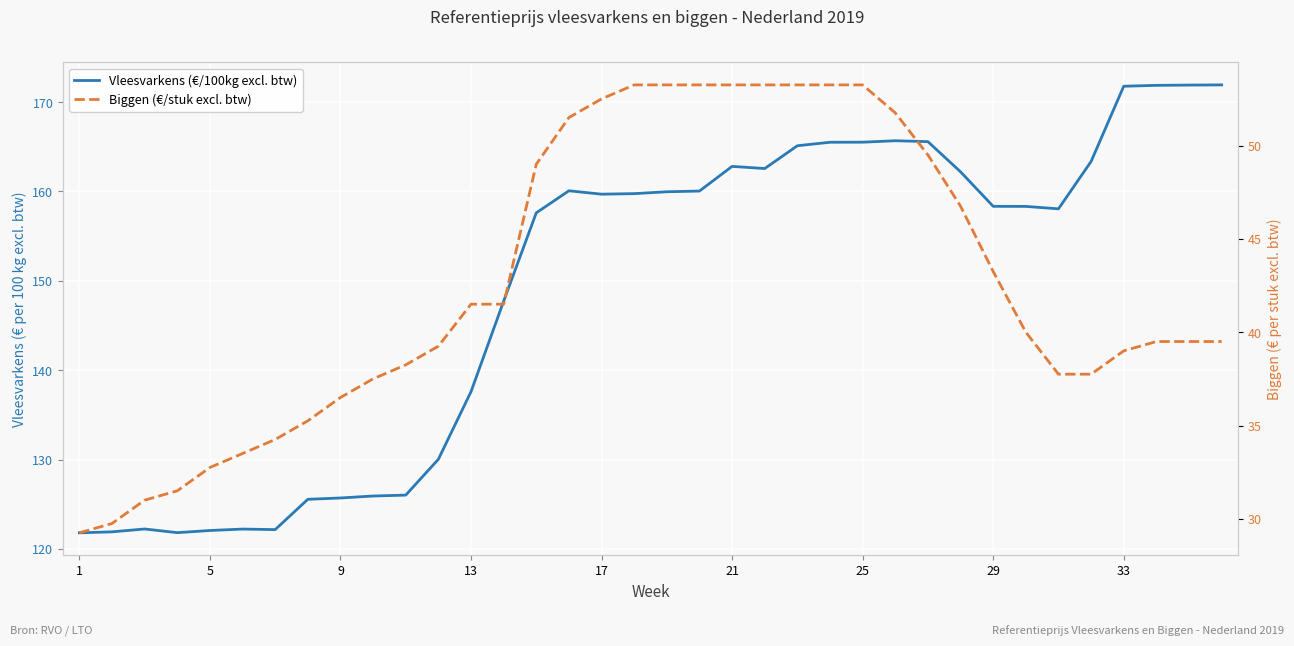

Is the value of Vleesvarkens (€/100kg excl. btw) at 16 greater than the value of Biggen (€/stuk excl. btw) at 29?

Yes